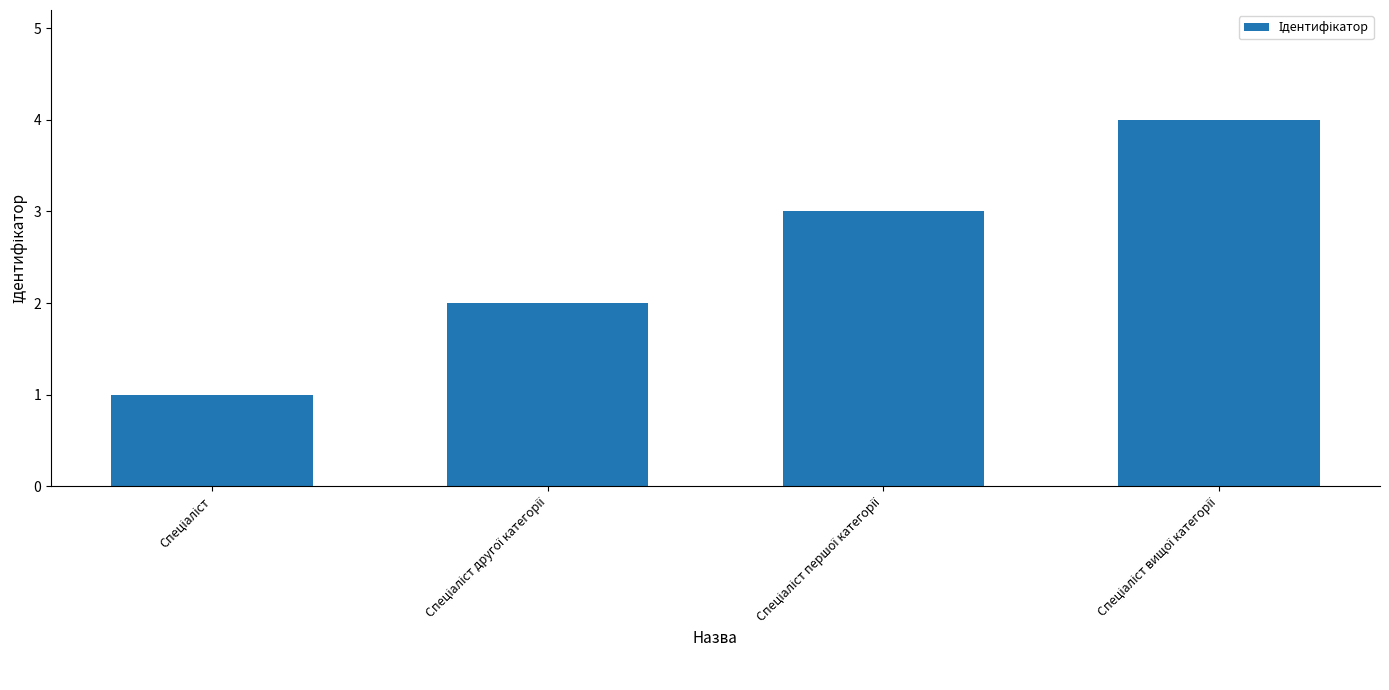

What is the difference between the maximum and minimum values?

3